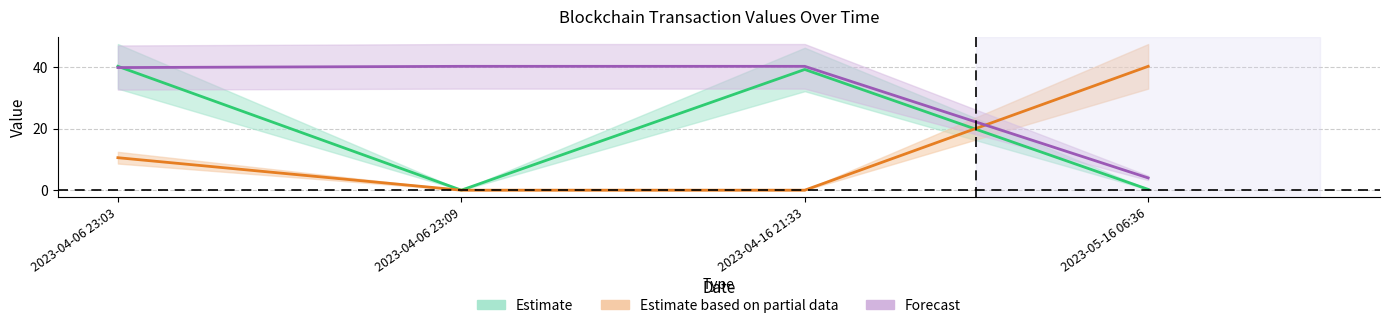

At how many categories does at least one series exceed 24?

4